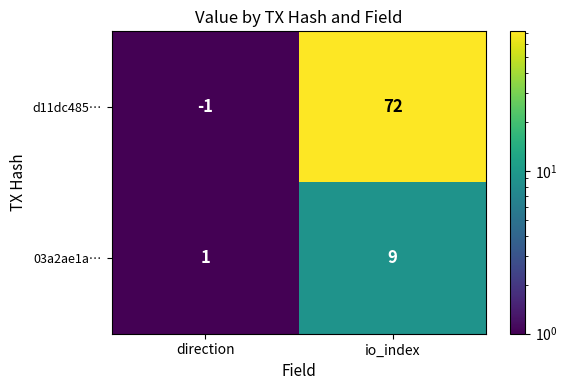

At how many categories does at least one series exceed 8?

1